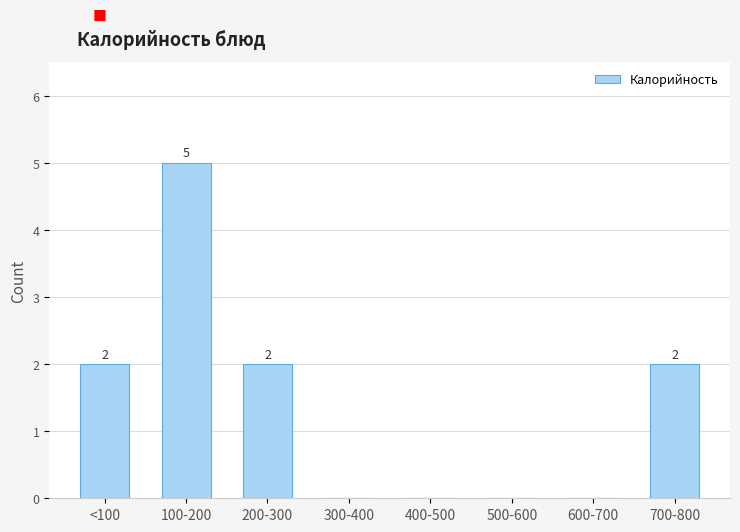

Reading left to right, extract all data points from this chart.

<100=2	100-200=5	200-300=2	300-400=0	400-500=0	500-600=0	600-700=0	700-800=2